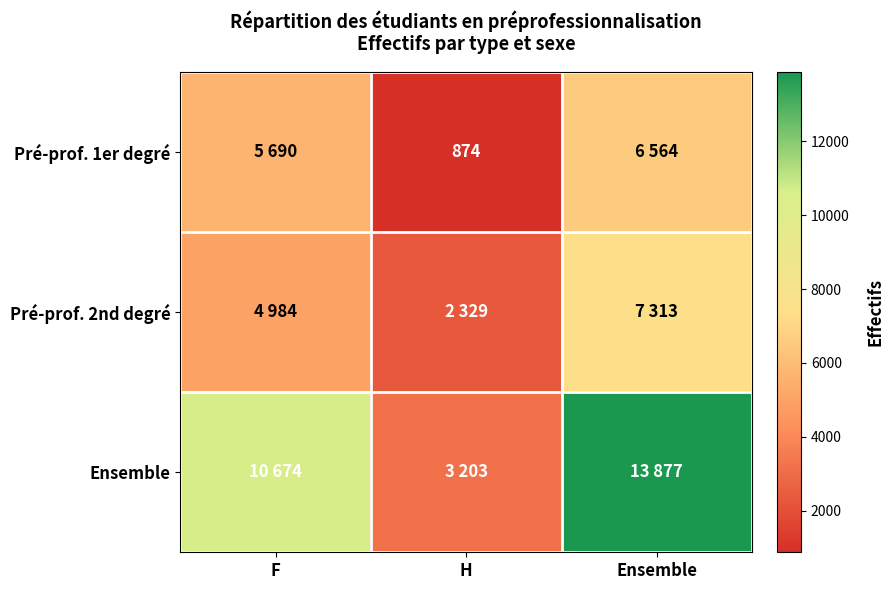

What is the smallest value displayed?

874